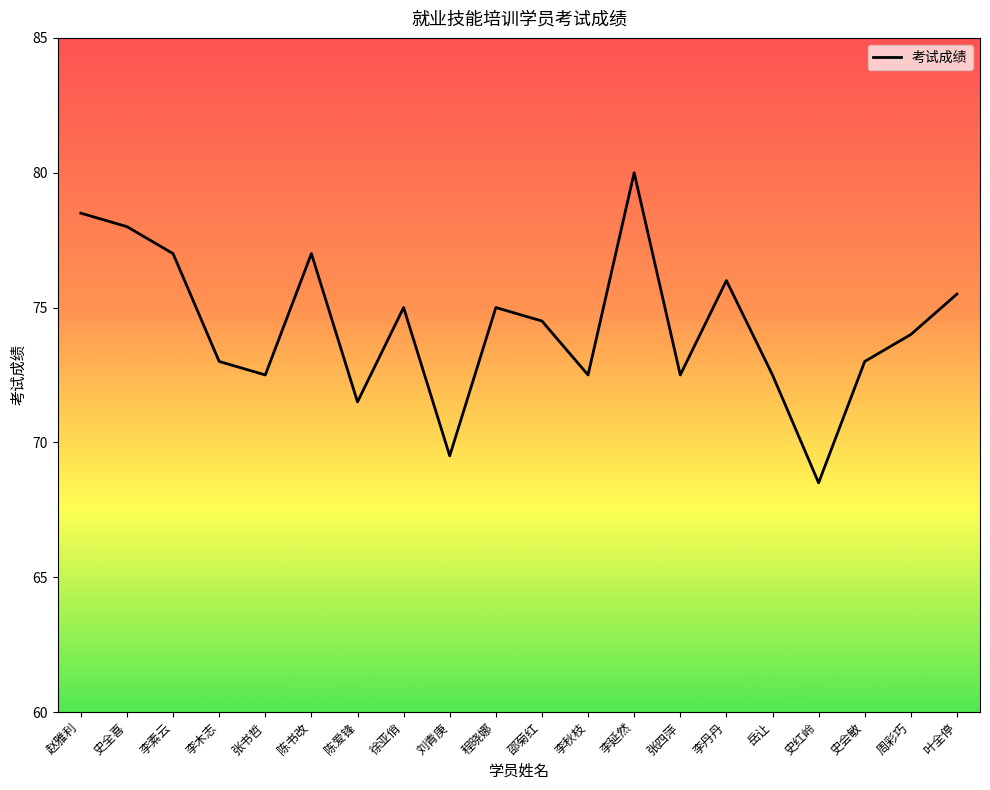

What value does the data have at 陈爱锋?

71.5